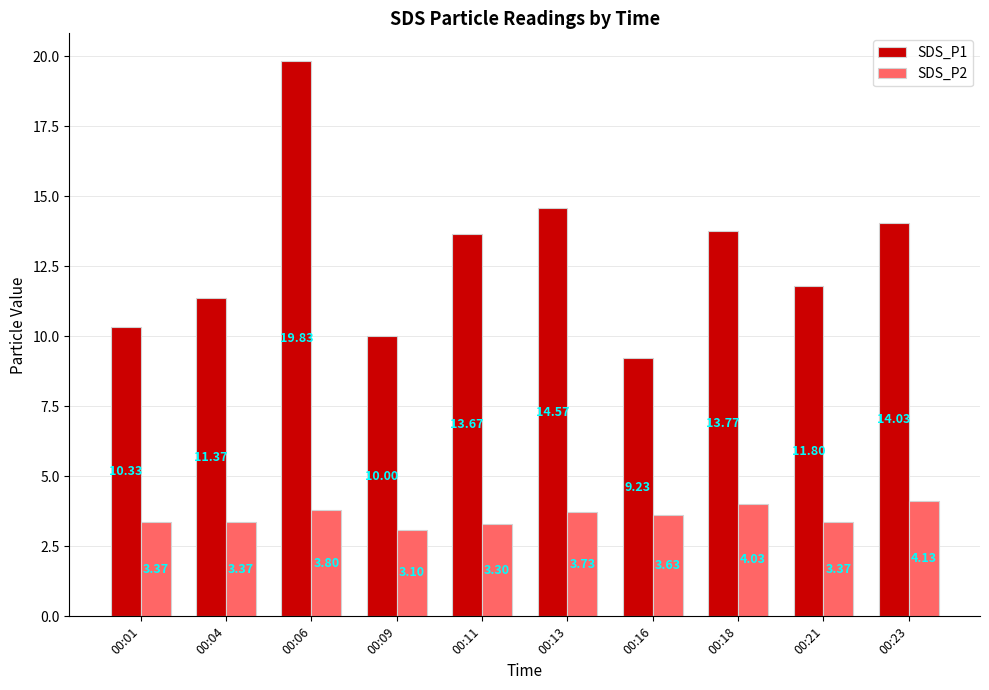

How many bars are there in each group?

2